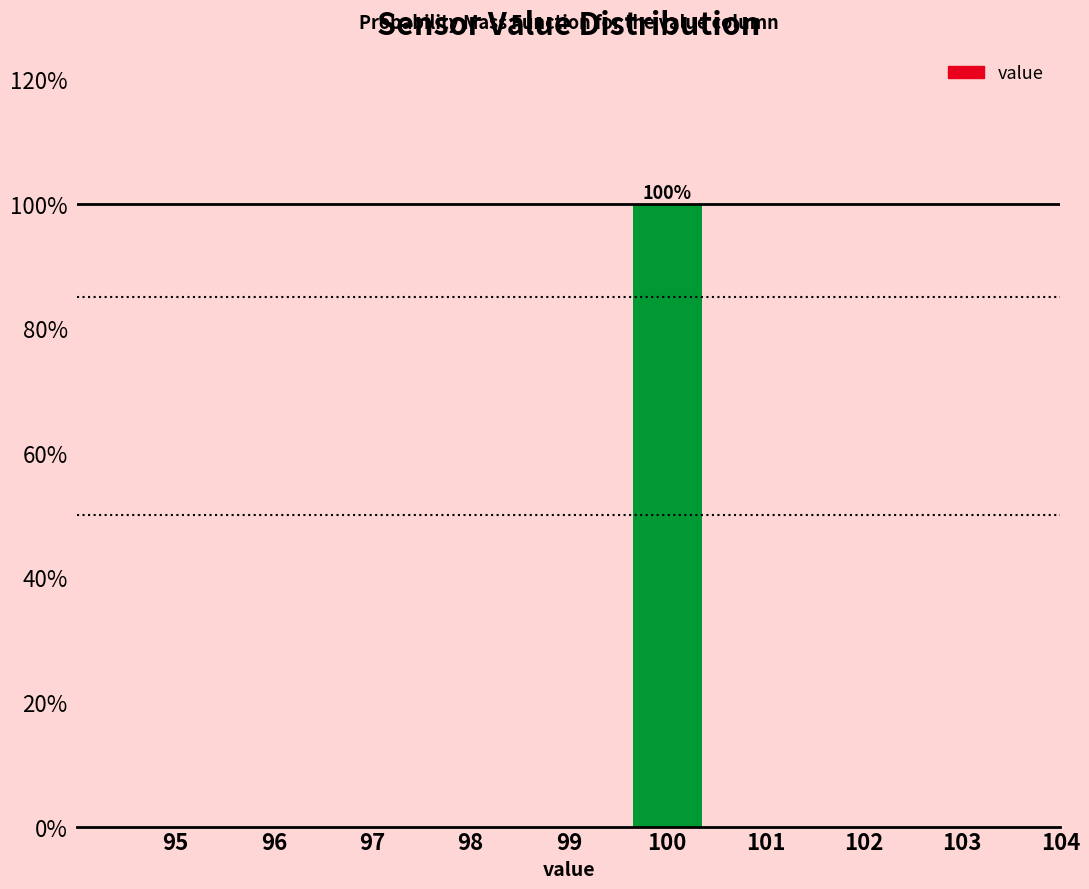

Reading left to right, transcribe all the data shown in this chart.

95=0	96=0	97=0	98=0	99=0	100=100	101=0	102=0	103=0	104=0